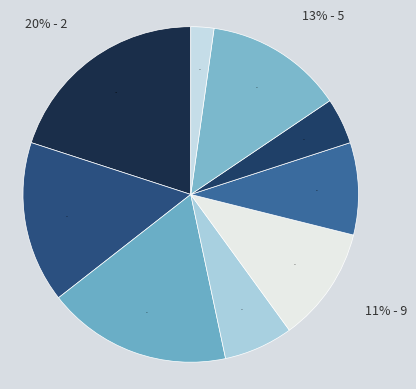

Is it true that col_1=9 is 32% of the pie?

False